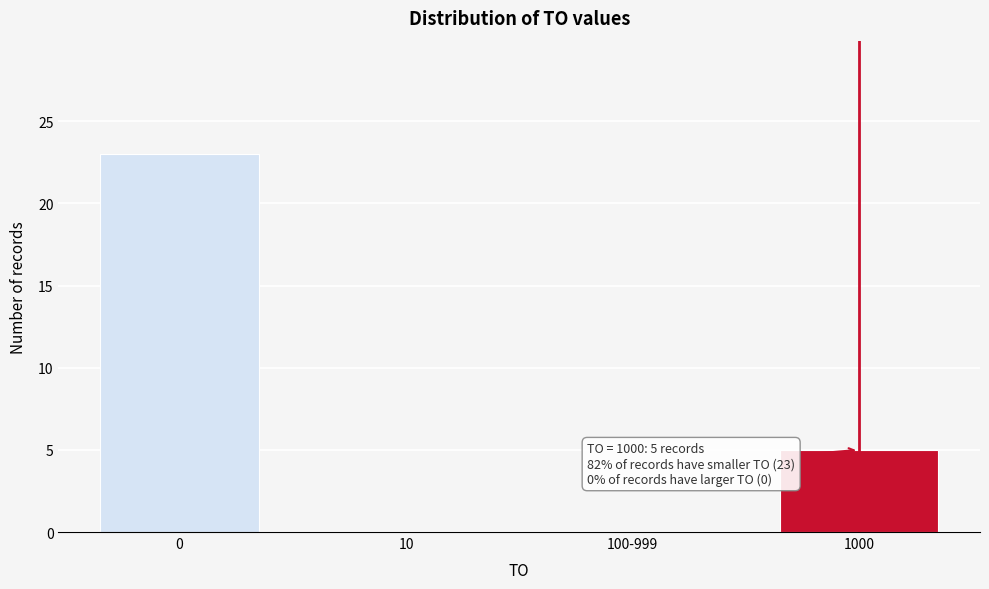

Reading left to right, transcribe all the data shown in this chart.

0=23	10=0	100-999=0	1000=5